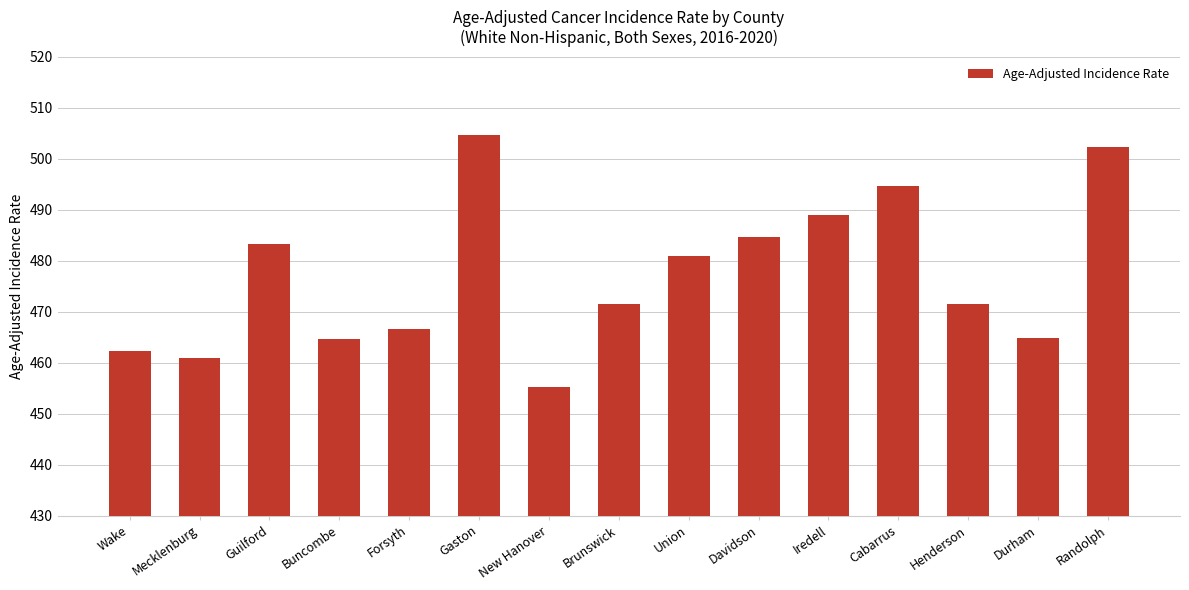

How many values are below 471?

6